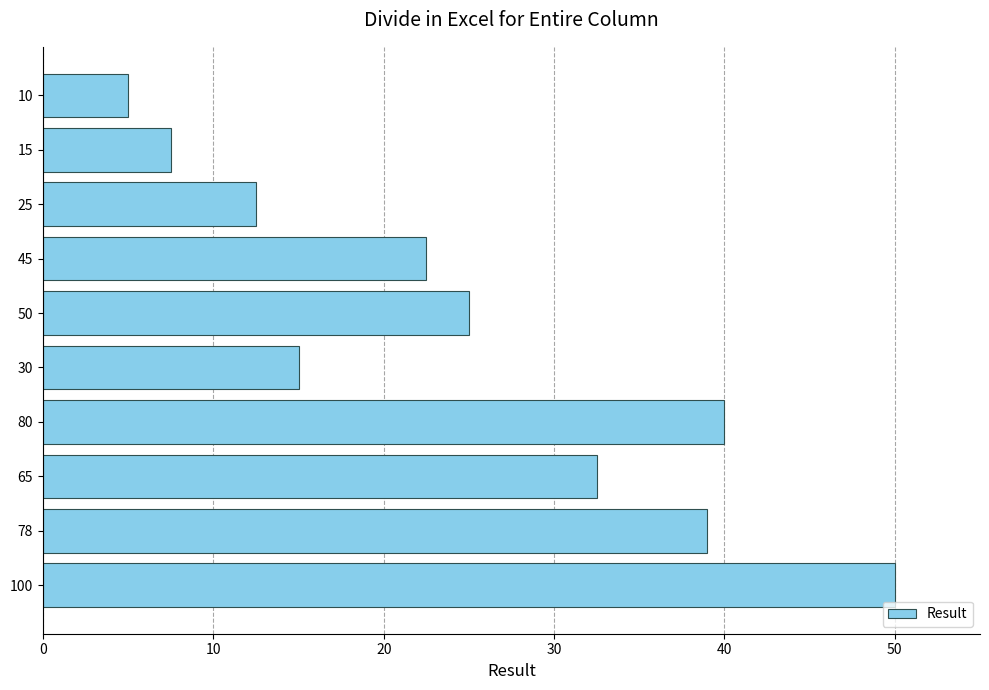

What is the smallest value displayed?

5.0